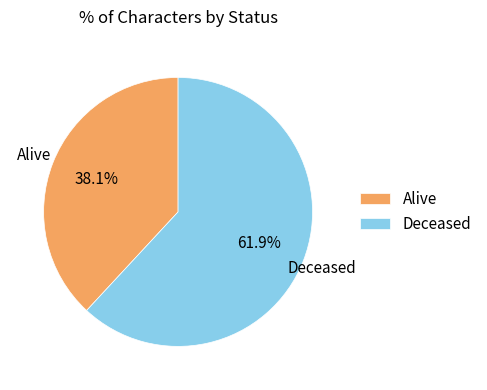

Which slice represents more than half of the pie?

Deceased